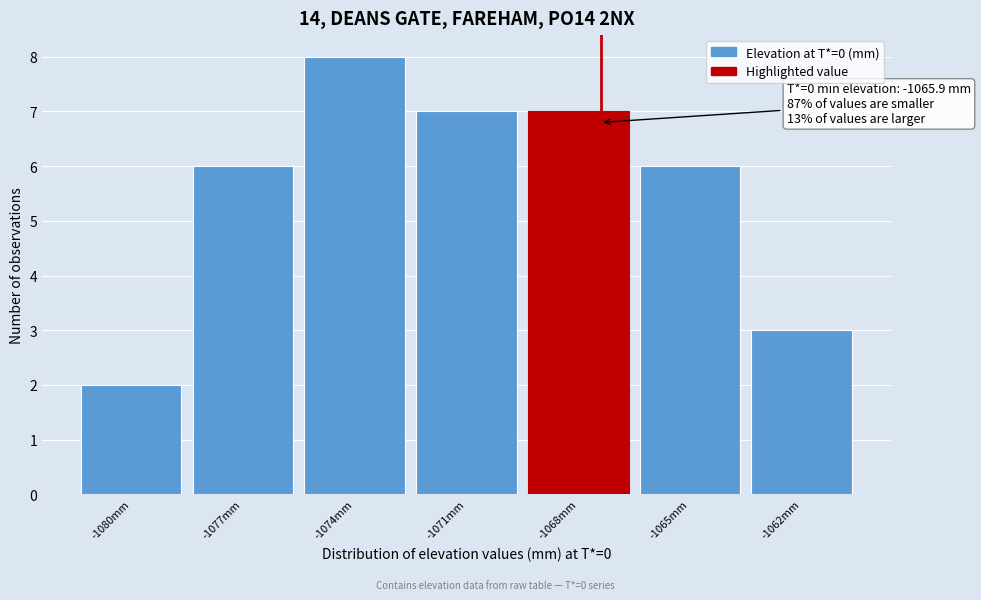

Reading left to right, transcribe all the data shown in this chart.

-1080mm=2	-1077mm=6	-1074mm=8	-1071mm=7	-1068mm=7	-1065mm=6	-1062mm=3